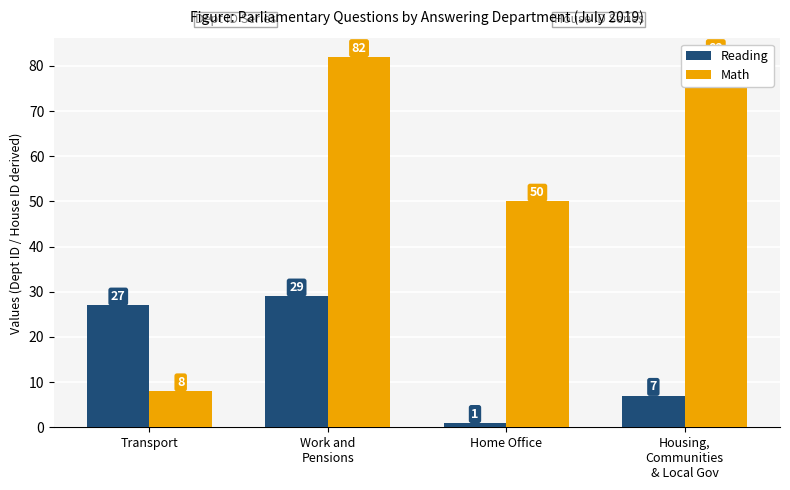

Count the number of data series in this chart.

2